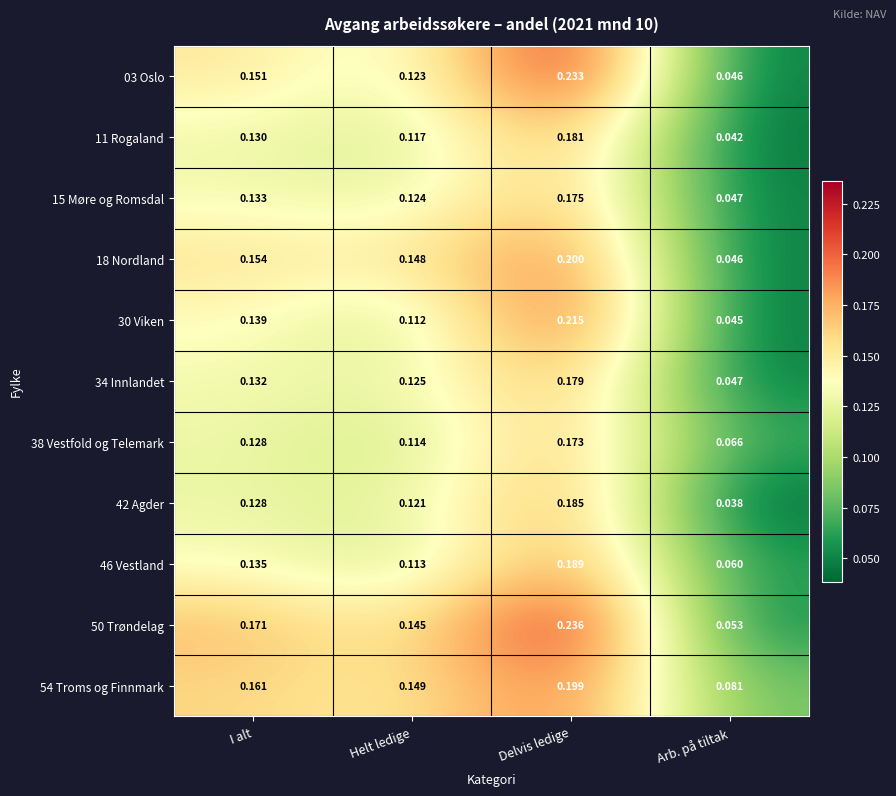

Rank the series by their maximum value, from highest to lowest.

50 Trøndelag, 03 Oslo, 30 Viken, 18 Nordland, 54 Troms og Finnmark, 46 Vestland, 42 Agder, 11 Rogaland, 34 Innlandet, 15 Møre og Romsdal, 38 Vestfold og Telemark